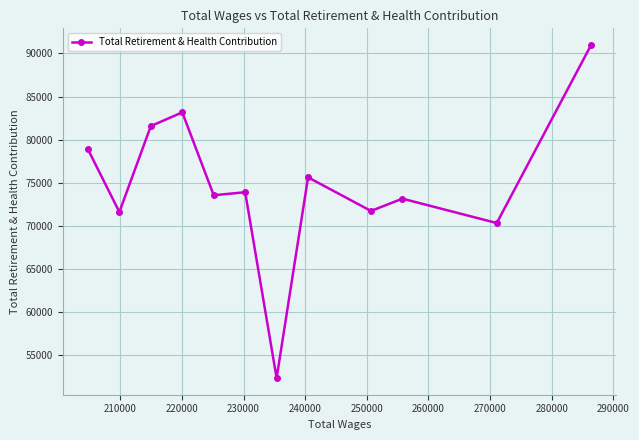

True or false: there are more than 1 points higher than both neighbors.

True